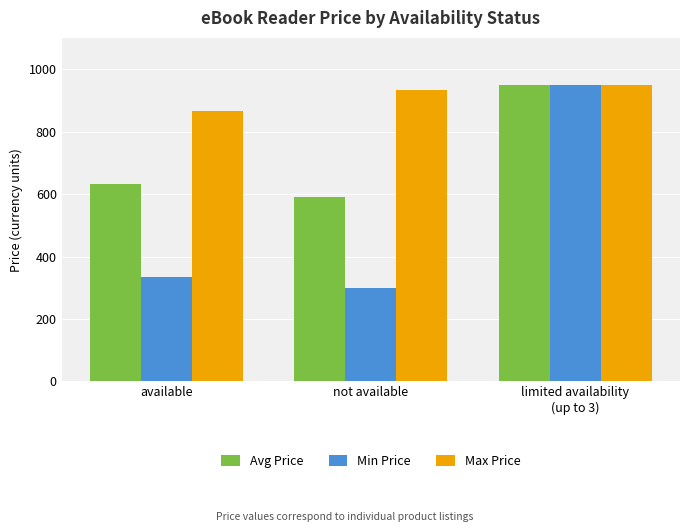

Reading left to right, what are all the values shown in this chart?

Avg Price: 632.6	591.6	949.0
Min Price: 334.8	299.7	949.0
Max Price: 865.6	933.9	949.0